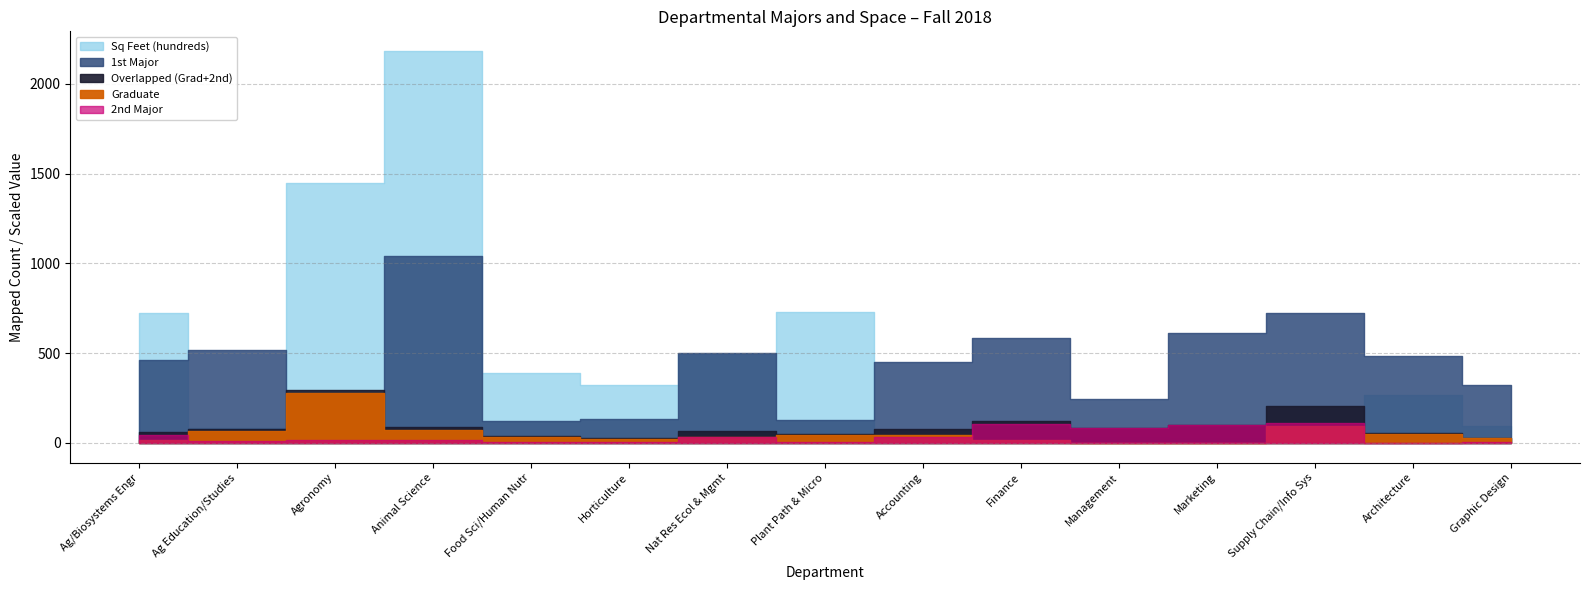

How many interior local valleys does the 1st Major series have?

4